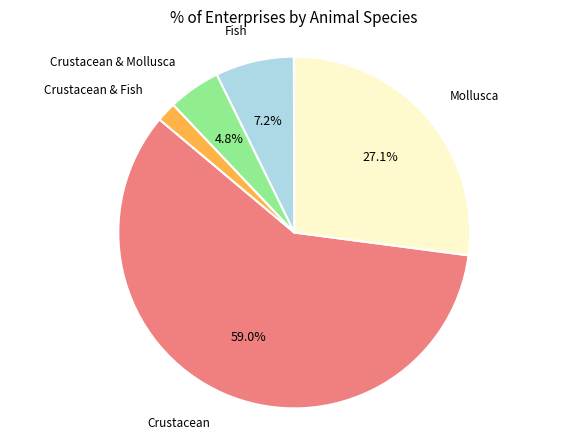

How many slices are in this pie chart?

5